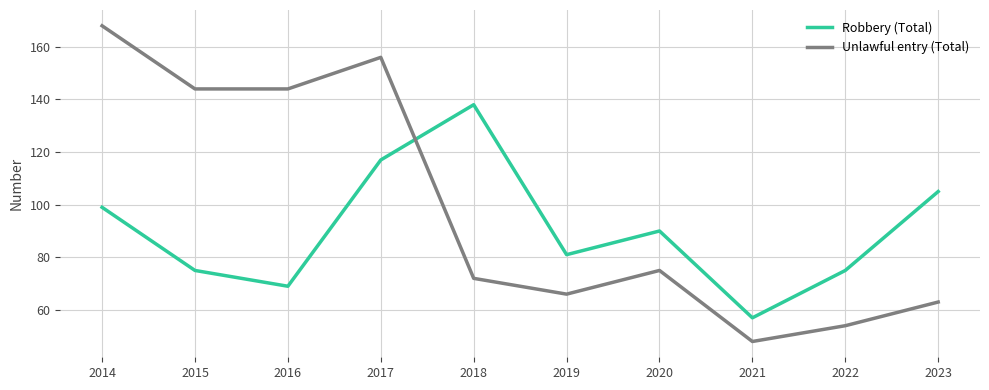

Where is Unlawful entry (Total) nearest to the value 108?

2020